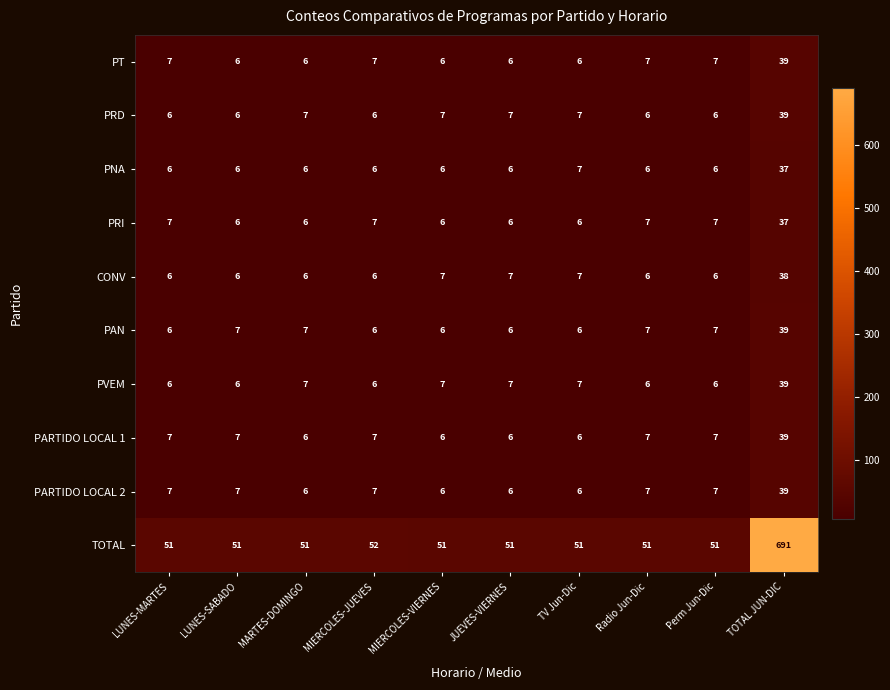

Which series has the largest total across all categories?

TOTAL